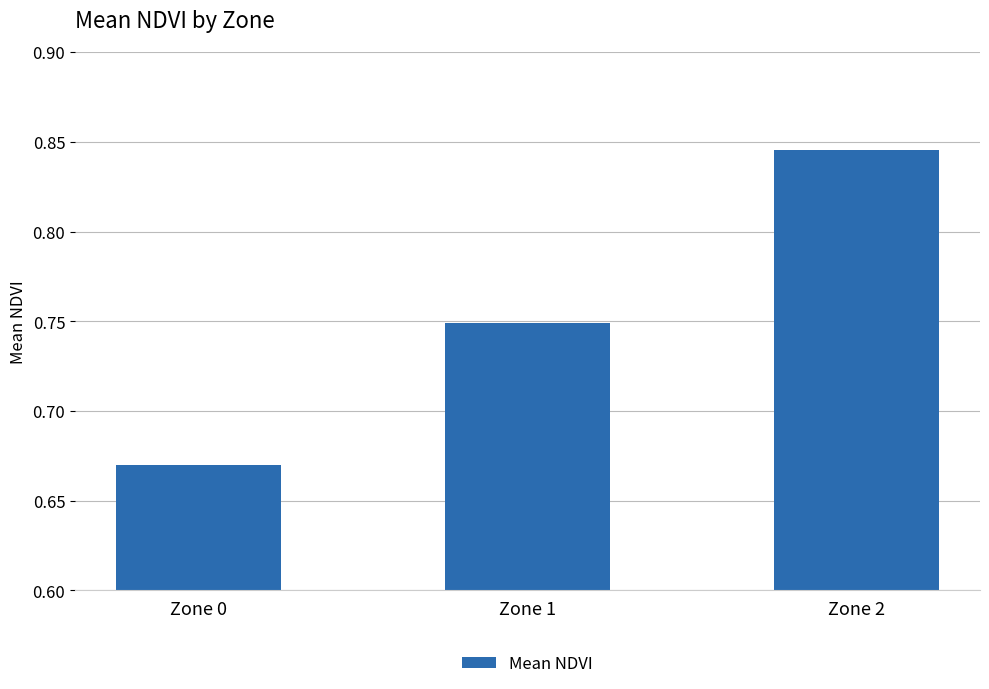

True or false: the data shows 0.5 at Zone 2.

False